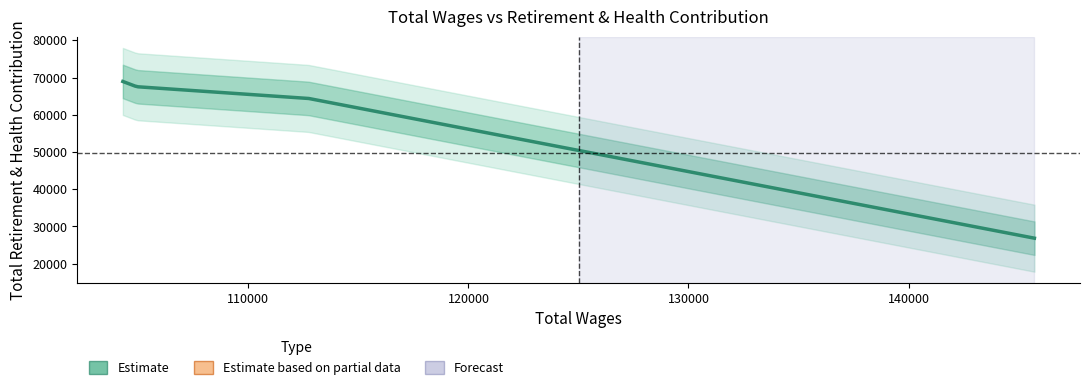

Is it true that the value at 112727.0 is 113595?

False